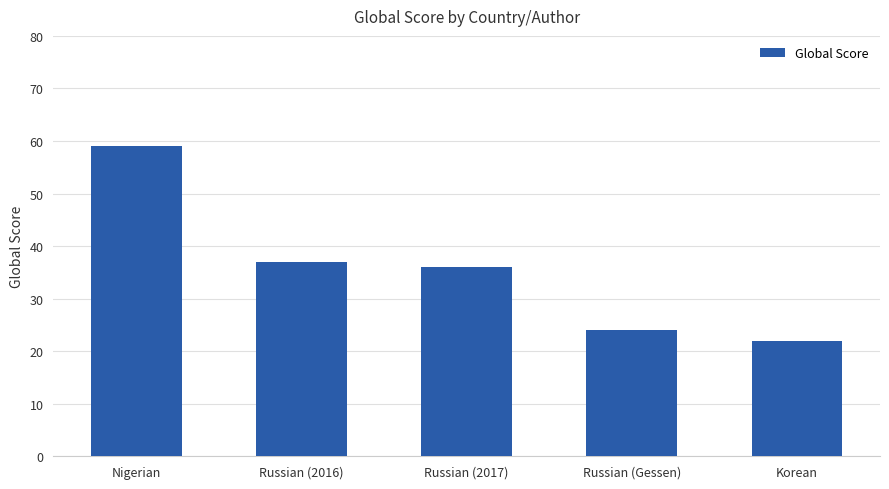

The value at Korean is 22. True or false?

True